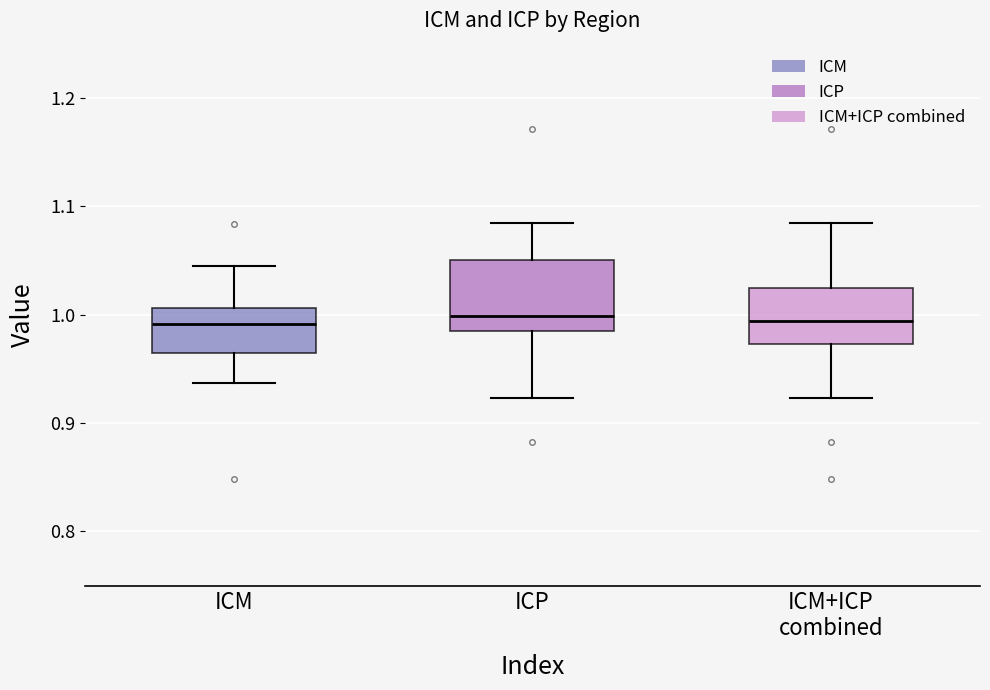

Reading left to right, read every box against the y-axis: the position of its median line, the range the box covers, and the ends of its whiskers. The values are not printed on the chart, so give them approximately, as read against the axis.

ICM: median 0.99, box 0.96 to 1.01, whiskers 0.94 to 1.04
ICP: median 1.00, box 0.99 to 1.05, whiskers 0.92 to 1.08
ICM+ICP combined: median 0.99, box 0.97 to 1.02, whiskers 0.92 to 1.08